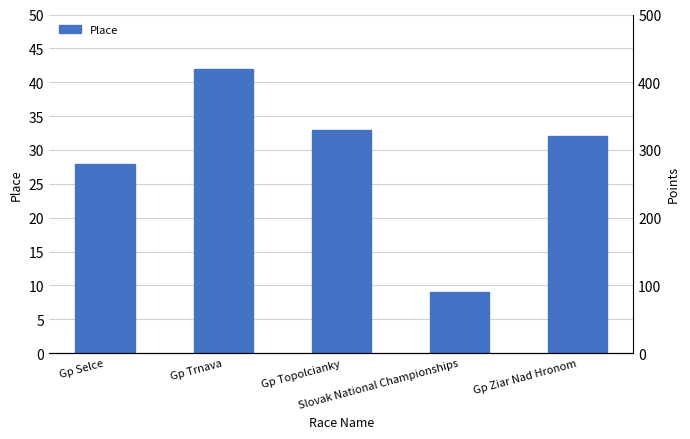

What is the difference between the maximum and minimum values?

33